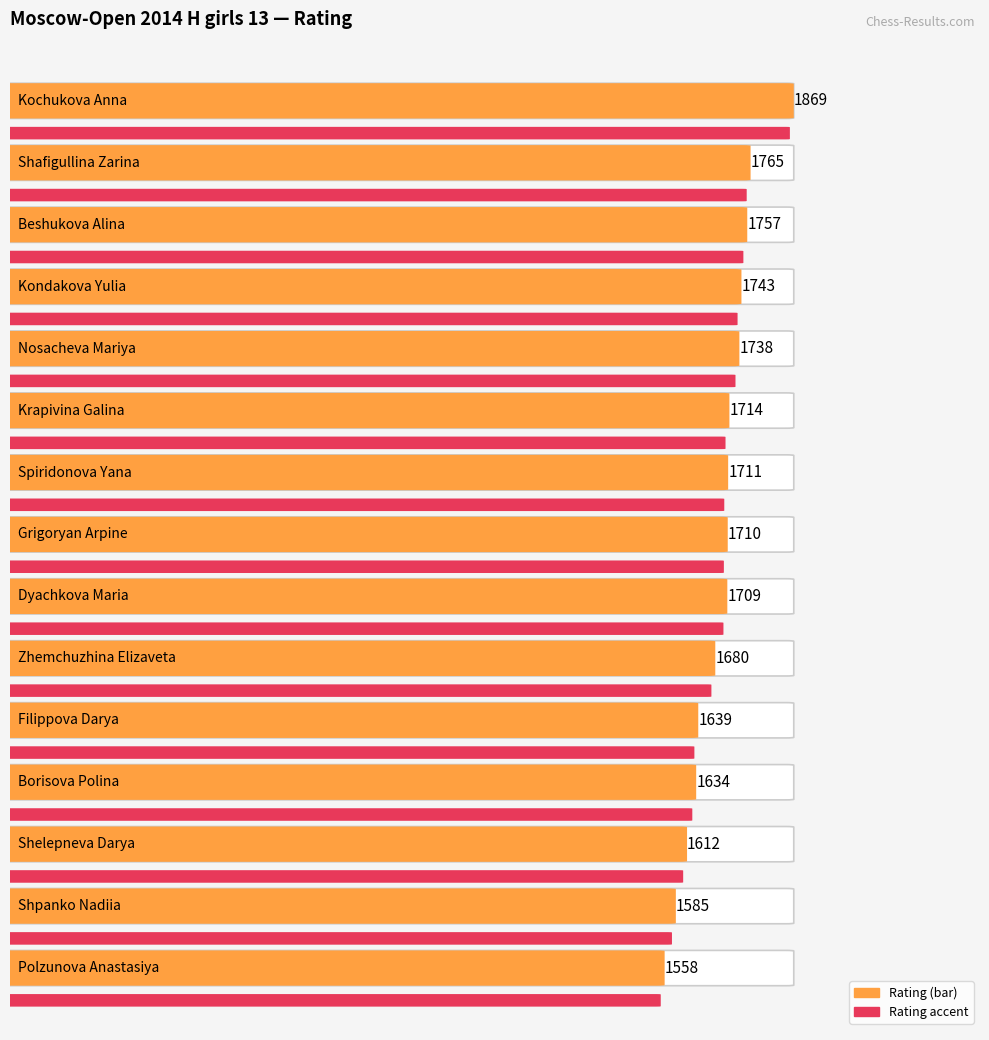

Reading right to left, extract all data points from this chart.

Polzunova Anastasiya=1558	Shpanko Nadiia=1585	Shelepneva Darya=1612	Borisova Polina=1634	Filippova Darya=1639	Zhemchuzhina Elizaveta=1680	Dyachkova Maria=1709	Grigoryan Arpine=1710	Spiridonova Yana=1711	Krapivina Galina=1714	Nosacheva Mariya=1738	Kondakova Yulia=1743	Beshukova Alina=1757	Shafigullina Zarina=1765	Kochukova Anna=1869